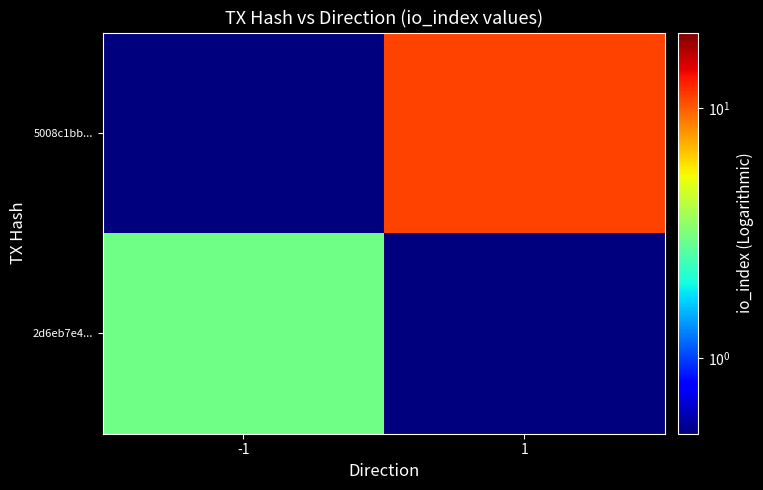

Count the number of data series in this chart.

2